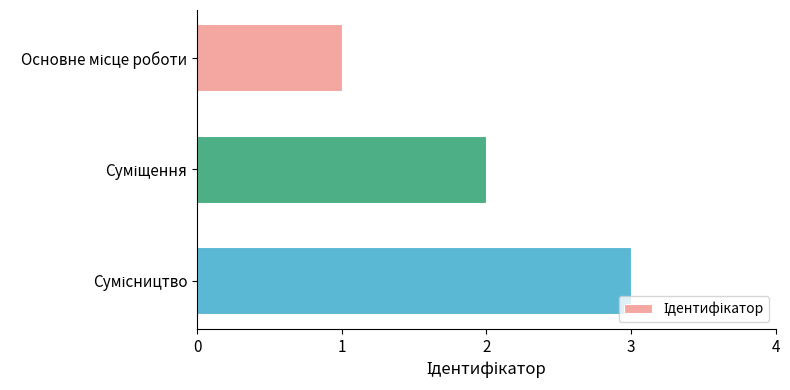

What is the sum of all values?

6